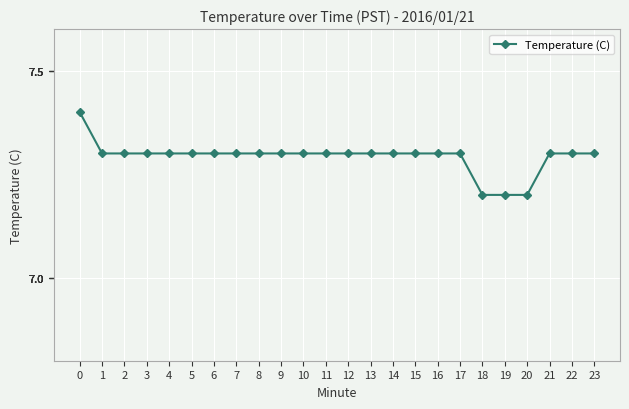

Is this an area chart (filled region under the line)?

No